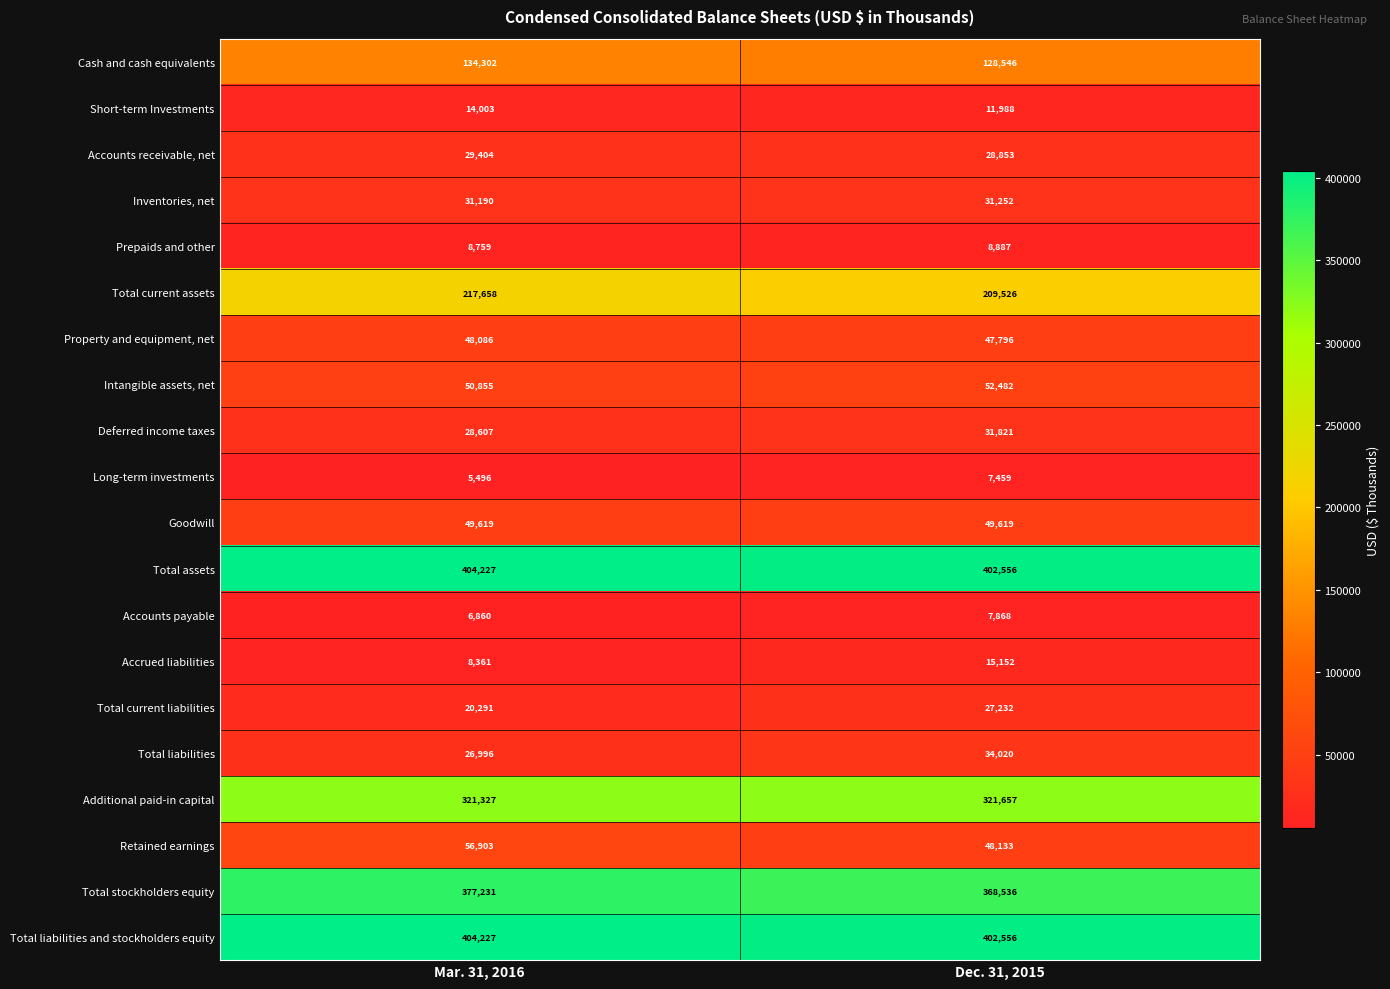

What is the greatest value displayed?

404227